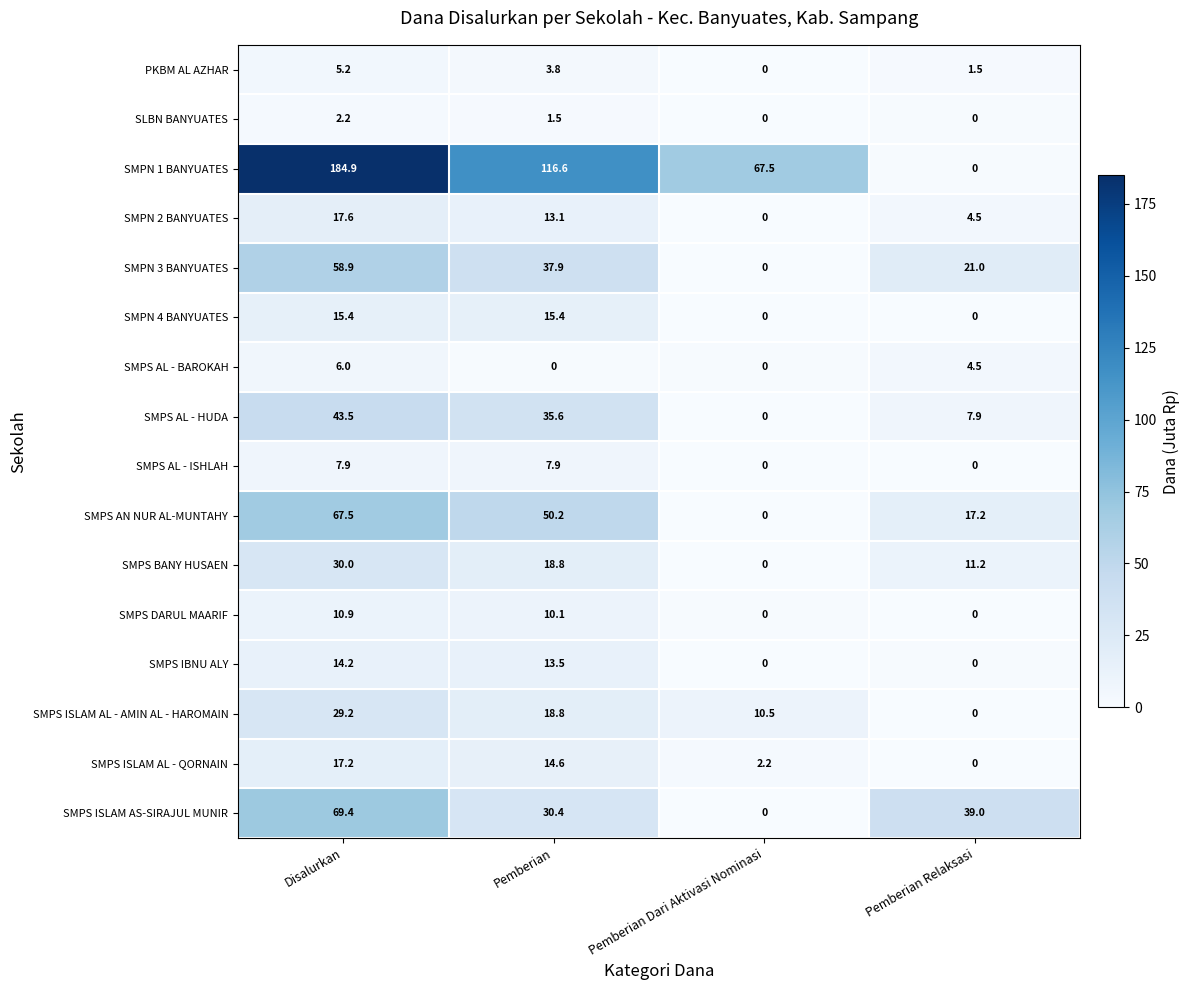

Is it true that SMPS IBNU ALY equals 22.1 at Pemberian?

False